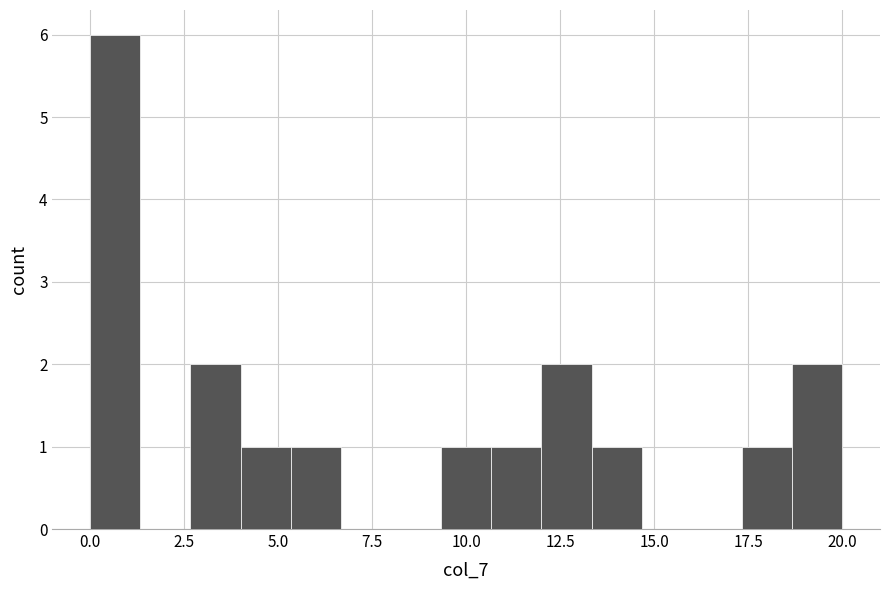

Around what value on the x-axis is the tallest bar? Give the approximate position of its centre, as read against the axis.

0.5